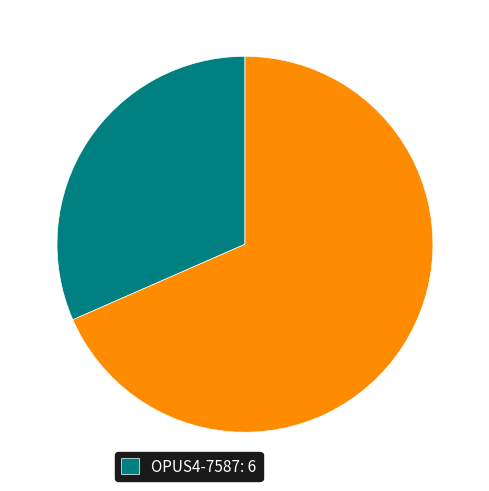

Is there any slice that represents more than half of the pie?

Yes